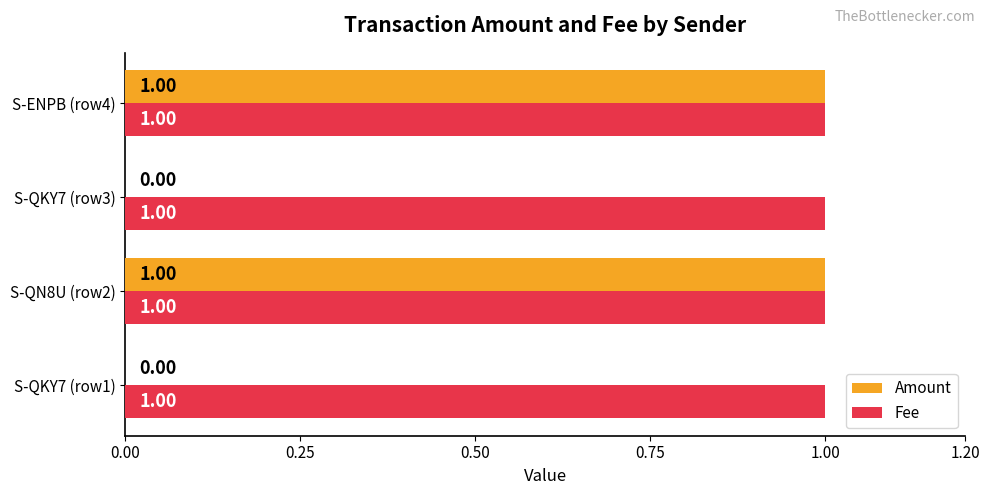

Which series has the largest total across all categories?

Fee